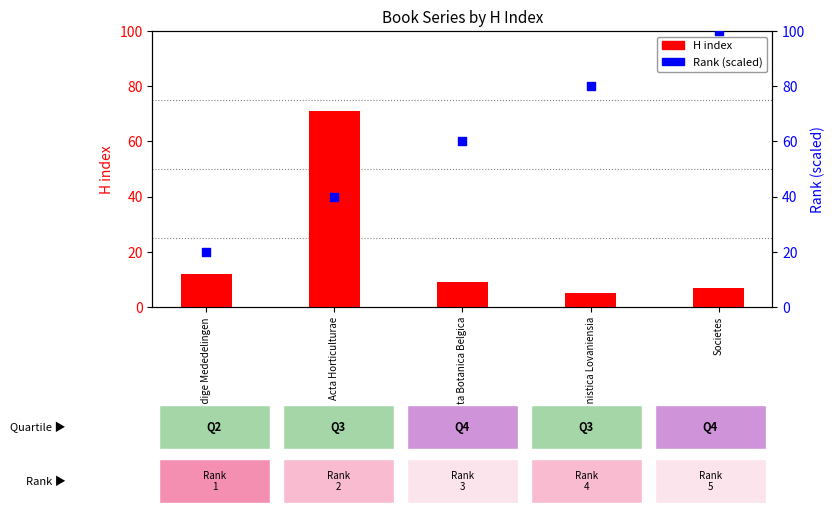

At which category is the sum across all series the highest?

Acta Horticulturae